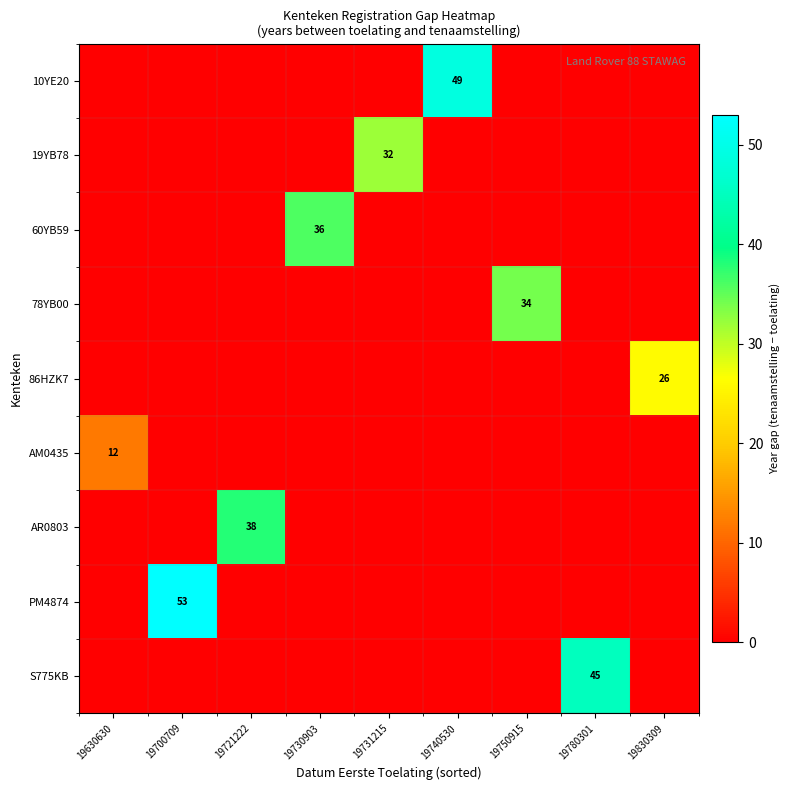

What is the spread (max minus min) of values at 19630630?

12